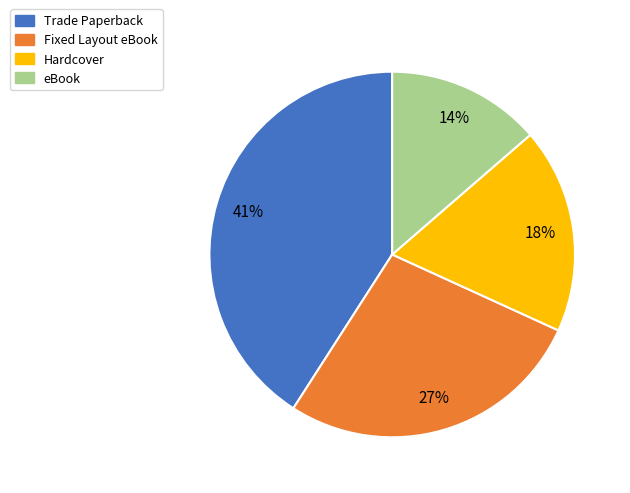

What is the smallest slice in the pie chart?

eBook